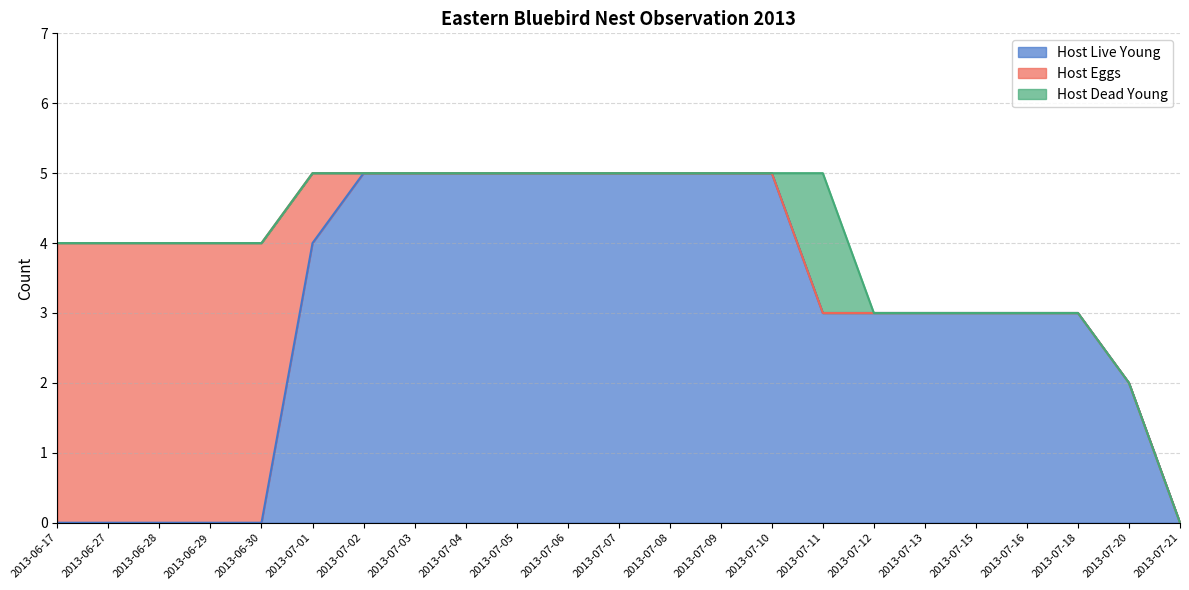

Reading right to left, extract all data points from this chart.

Host Live Young: 2013-07-21=0	2013-07-20=2	2013-07-18=3	2013-07-16=3	2013-07-15=3	2013-07-13=3	2013-07-12=3	2013-07-11=3	2013-07-10=5	2013-07-09=5	2013-07-08=5	2013-07-07=5	2013-07-06=5	2013-07-05=5	2013-07-04=5	2013-07-03=5	2013-07-02=5	2013-07-01=4	2013-06-30=0	2013-06-29=0	2013-06-28=0	2013-06-27=0	2013-06-17=0
Host Eggs: 2013-07-21=0	2013-07-20=0	2013-07-18=0	2013-07-16=0	2013-07-15=0	2013-07-13=0	2013-07-12=0	2013-07-11=0	2013-07-10=0	2013-07-09=0	2013-07-08=0	2013-07-07=0	2013-07-06=0	2013-07-05=0	2013-07-04=0	2013-07-03=0	2013-07-02=0	2013-07-01=1	2013-06-30=4	2013-06-29=4	2013-06-28=4	2013-06-27=4	2013-06-17=4
Host Dead Young: 2013-07-21=0	2013-07-20=0	2013-07-18=0	2013-07-16=0	2013-07-15=0	2013-07-13=0	2013-07-12=0	2013-07-11=2	2013-07-10=0	2013-07-09=0	2013-07-08=0	2013-07-07=0	2013-07-06=0	2013-07-05=0	2013-07-04=0	2013-07-03=0	2013-07-02=0	2013-07-01=0	2013-06-30=0	2013-06-29=0	2013-06-28=0	2013-06-27=0	2013-06-17=0